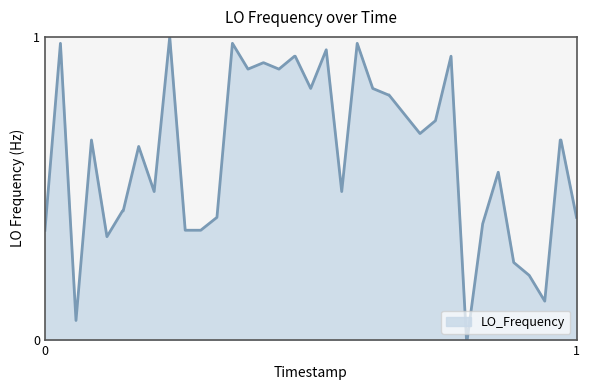

What is the greatest value displayed?

1.0